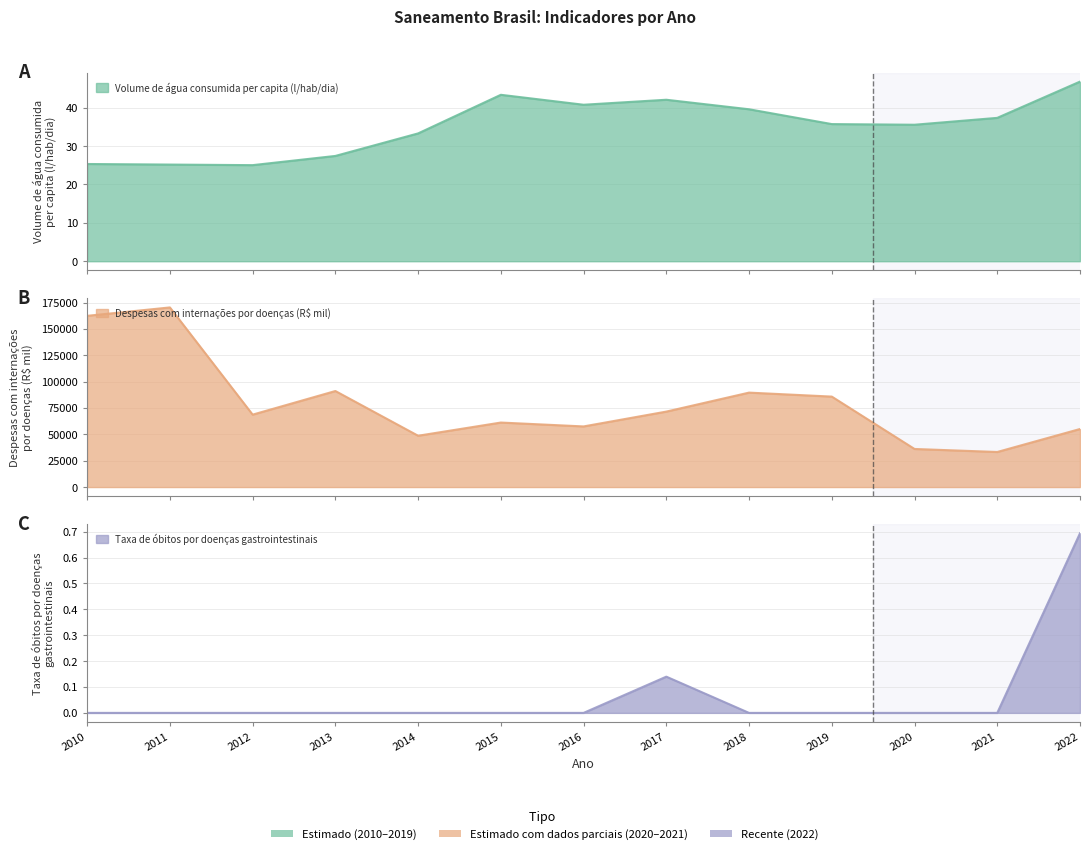

What is the difference between the highest and lowest values at 2018?

89606.9